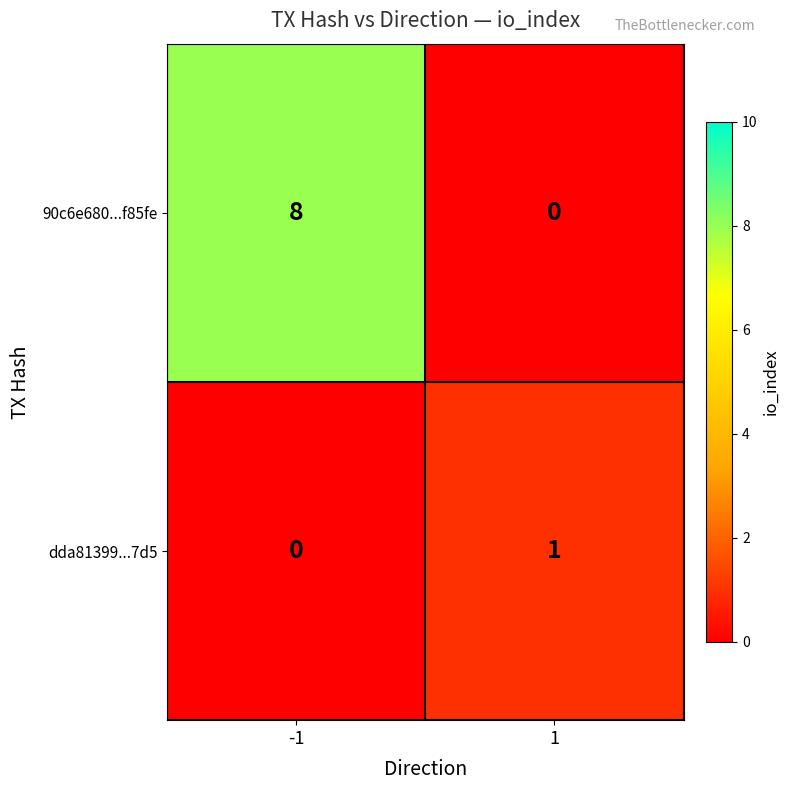

Reading left to right, what are all the values shown in this chart?

90c6e680...f85fe: -1=8	1=0
dda81399...7d5: -1=0	1=1